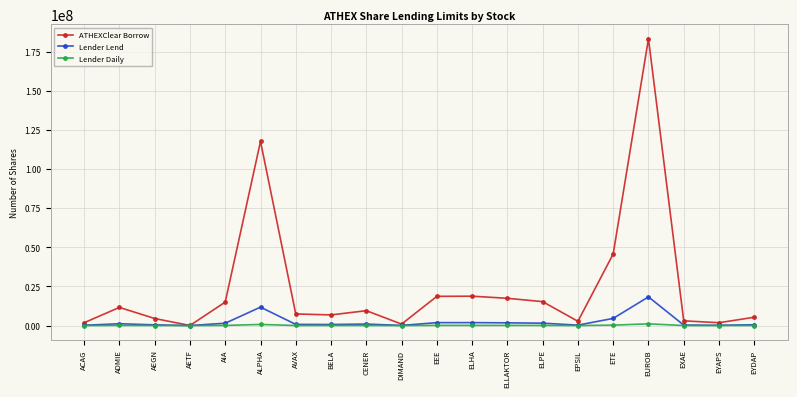

What is the maximum value for ATHEXClear Borrow?

183219955.2